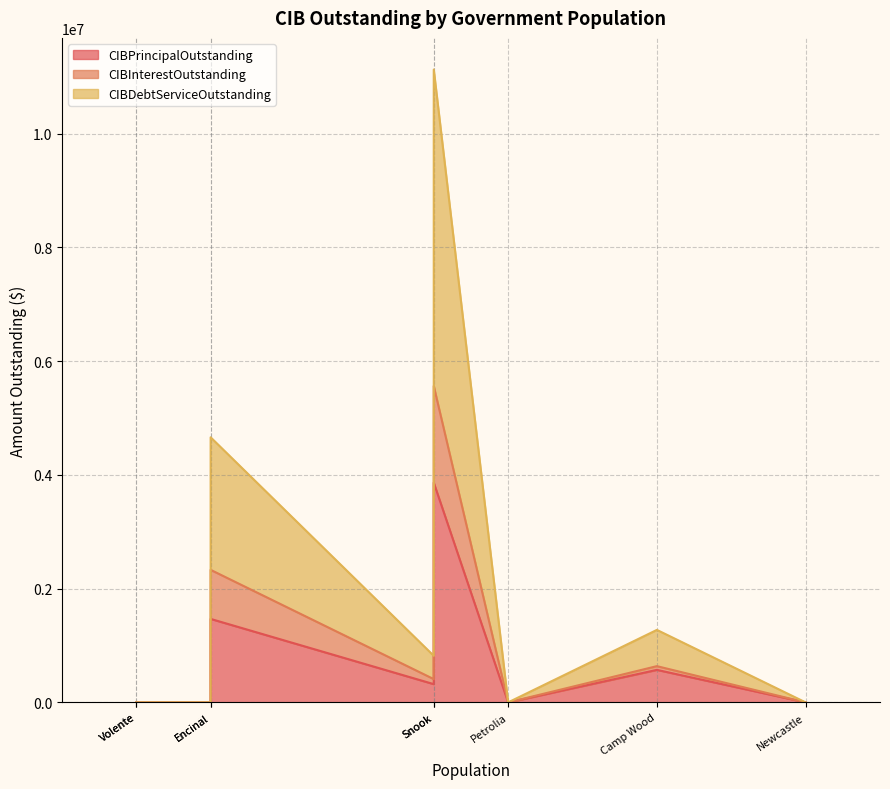

How many interior local valleys does the CIBDebtServiceOutstanding series have?

2